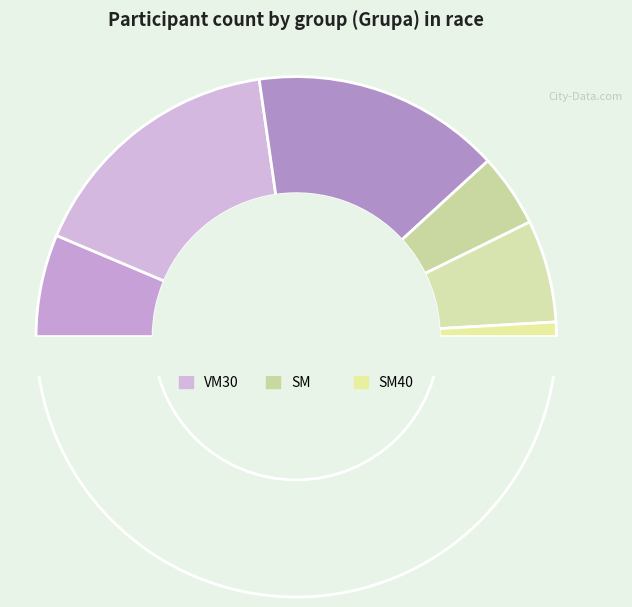

To the nearest percent, what is the average slice percentage?

17%